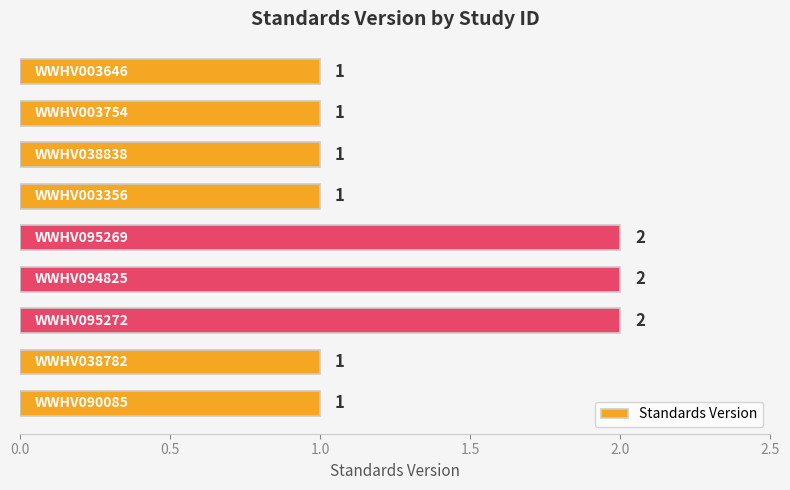

Reading bottom to top, extract all data points from this chart.

1	1	2	2	2	1	1	1	1